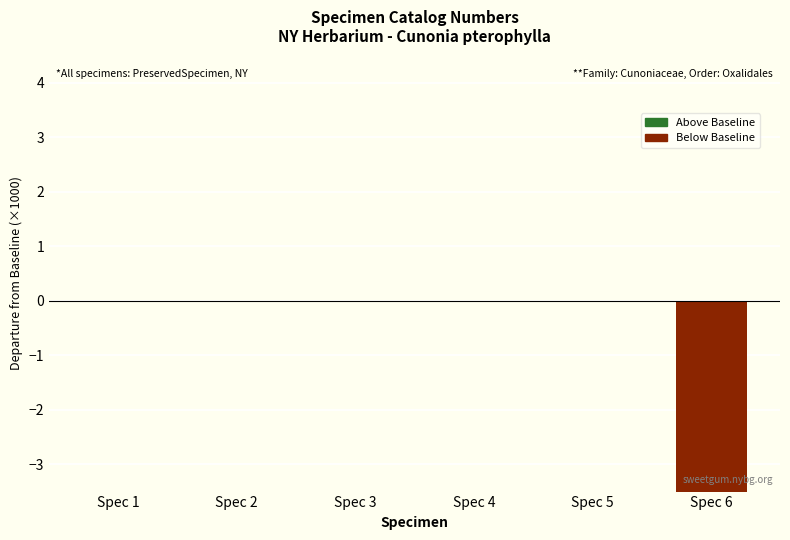

List the labels in order of value, largest first.

Spec 2, Spec 1, Spec 5, Spec 4, Spec 3, Spec 6